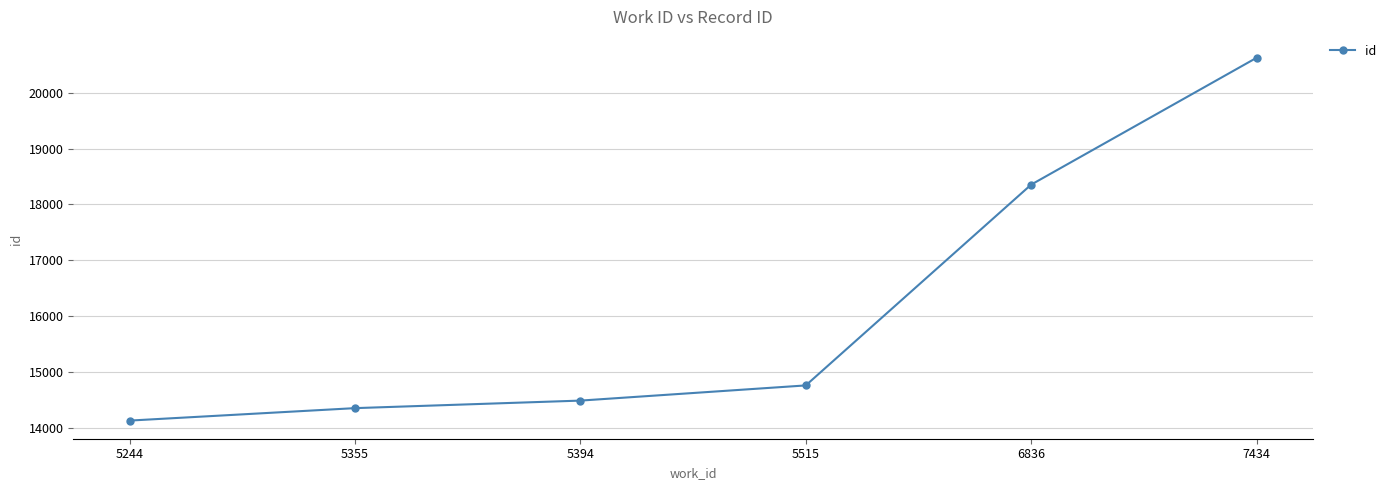

Which category has the highest value across all series?

7434